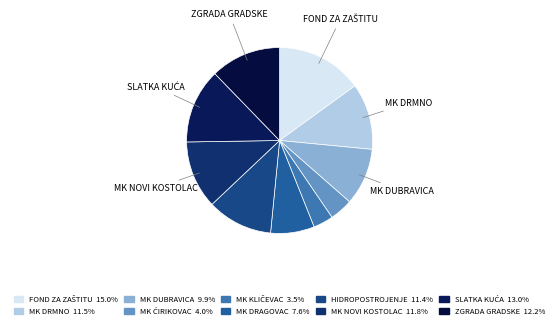

How many slices are in this pie chart?

10